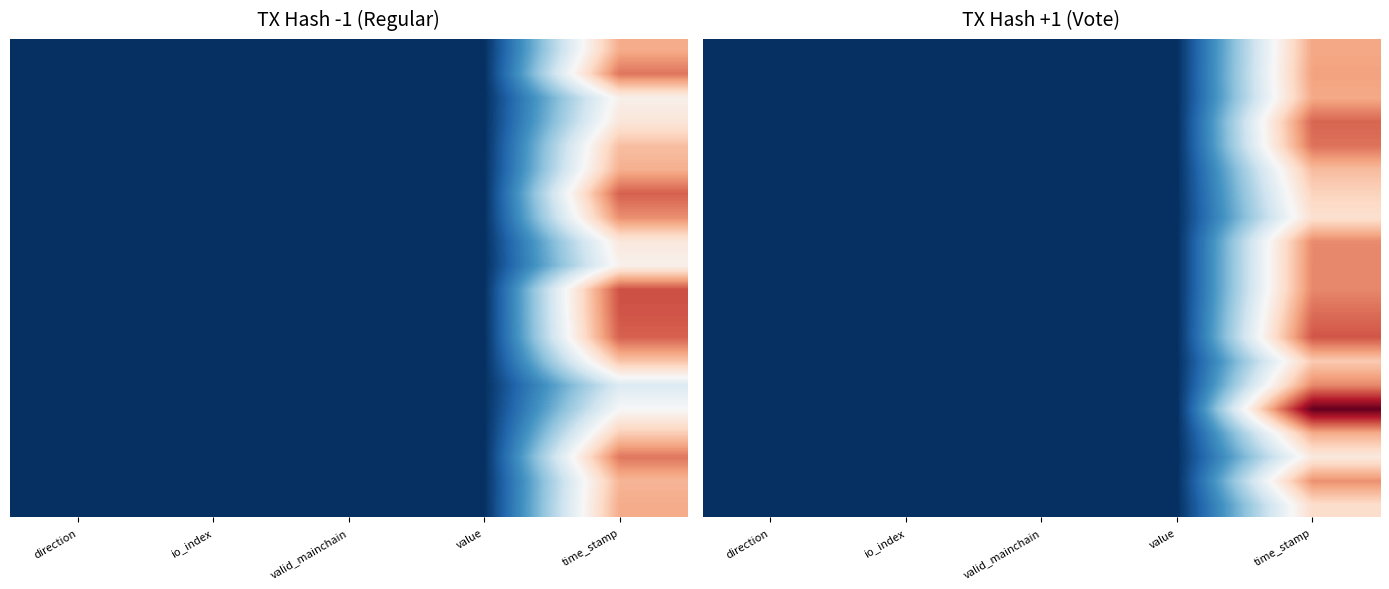

At how many categories does at least one series exceed 783439662?

1